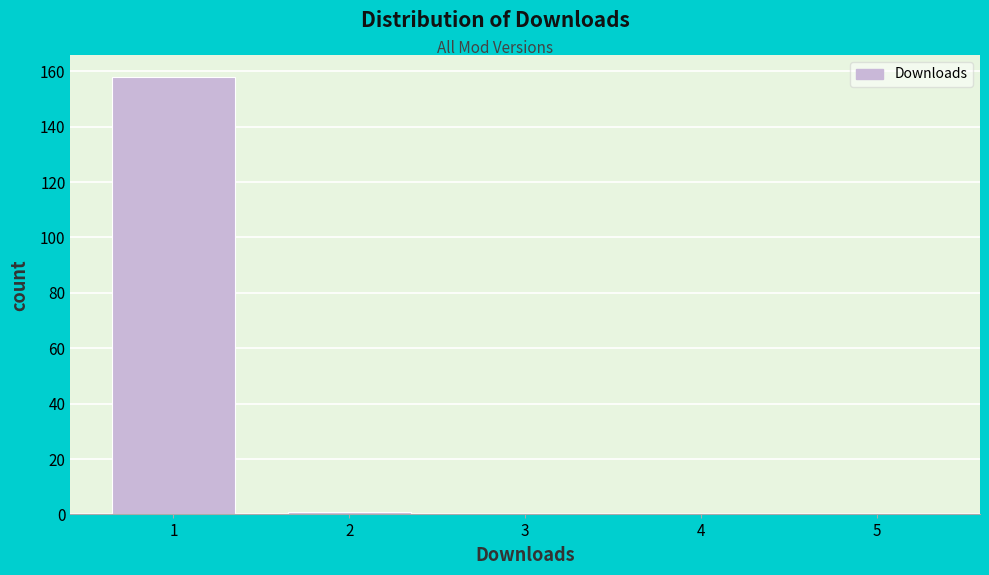

Reading left to right, transcribe all the data shown in this chart.

1=158	2=1	3=0	4=0	5=0